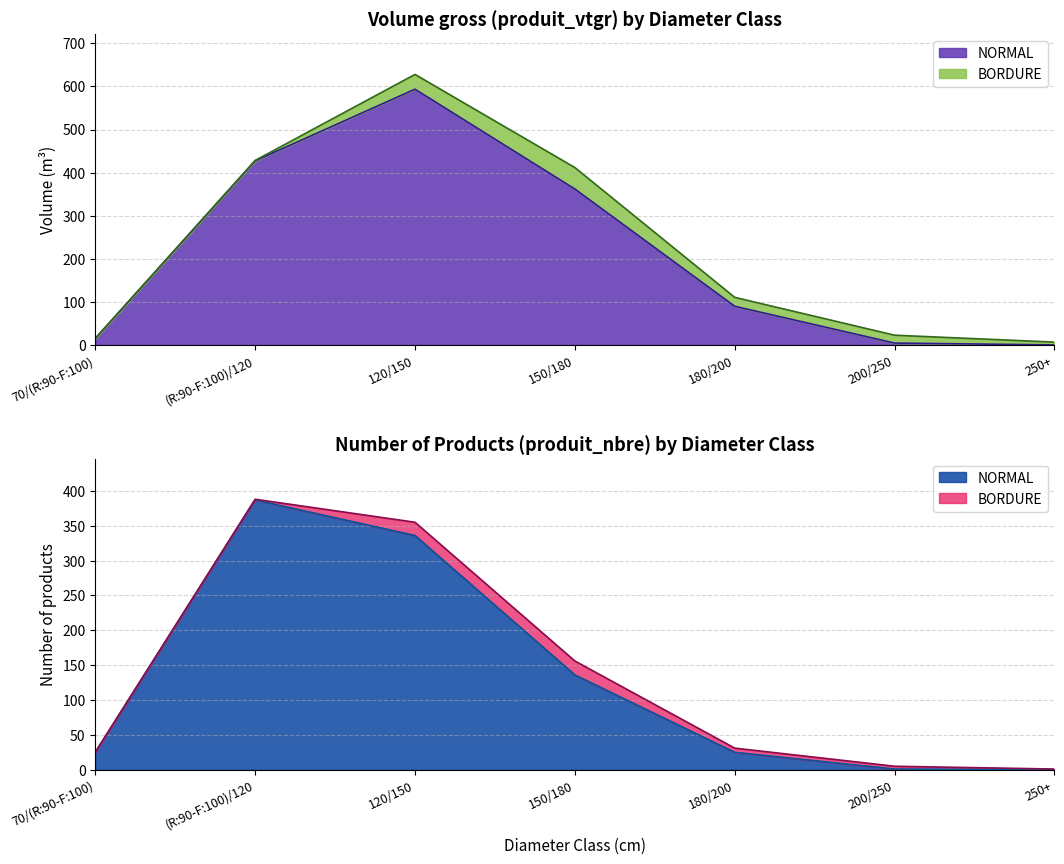

What is the value of the 6th point from the left?

4.3